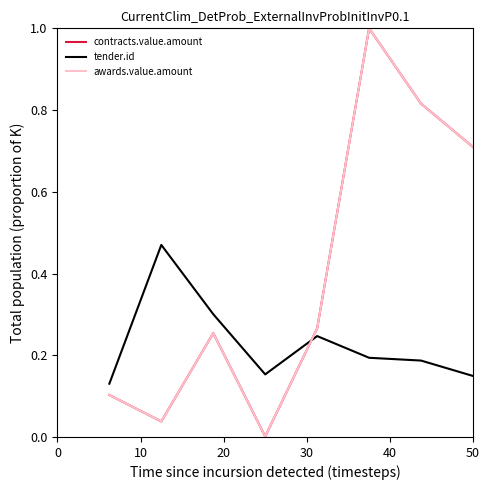

What is the average value of the contracts.value.amount series?

0.4